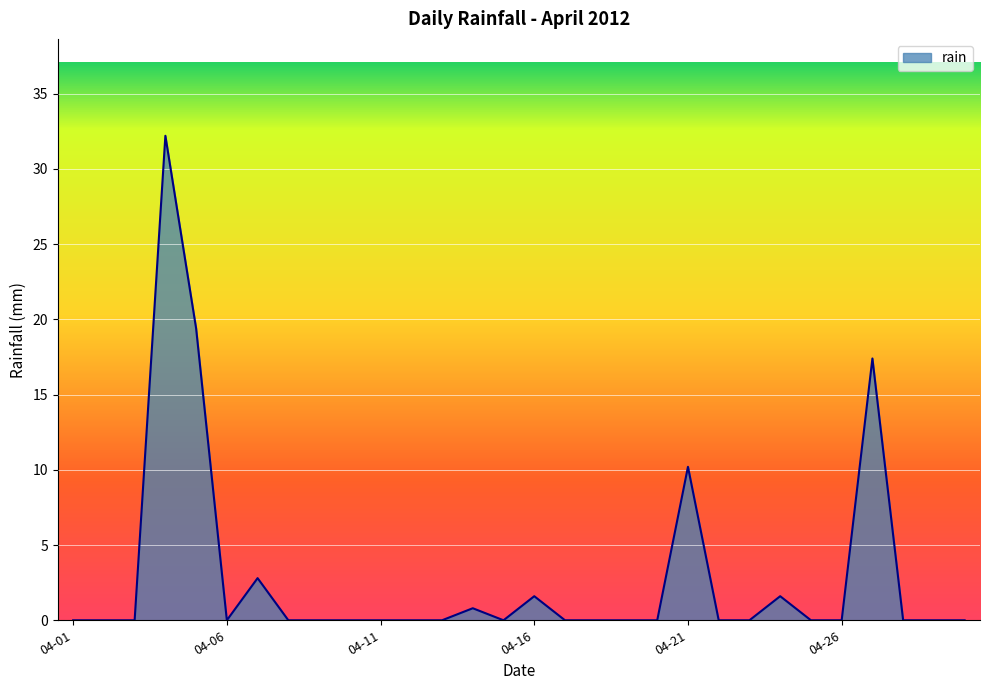

What is the difference between the maximum and minimum values?

32.2